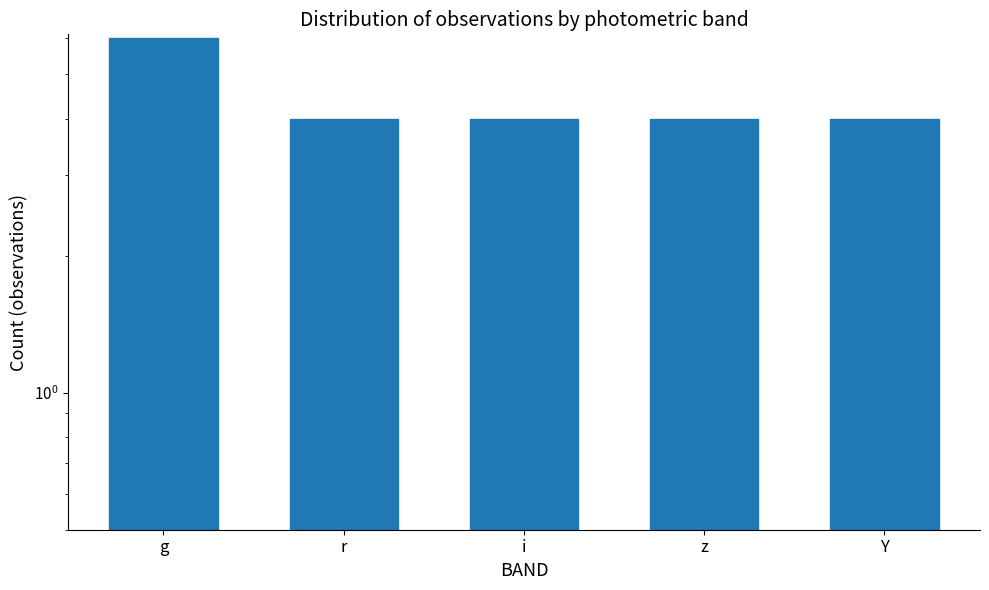

The chart shows a value of 4 at r. True or false?

True